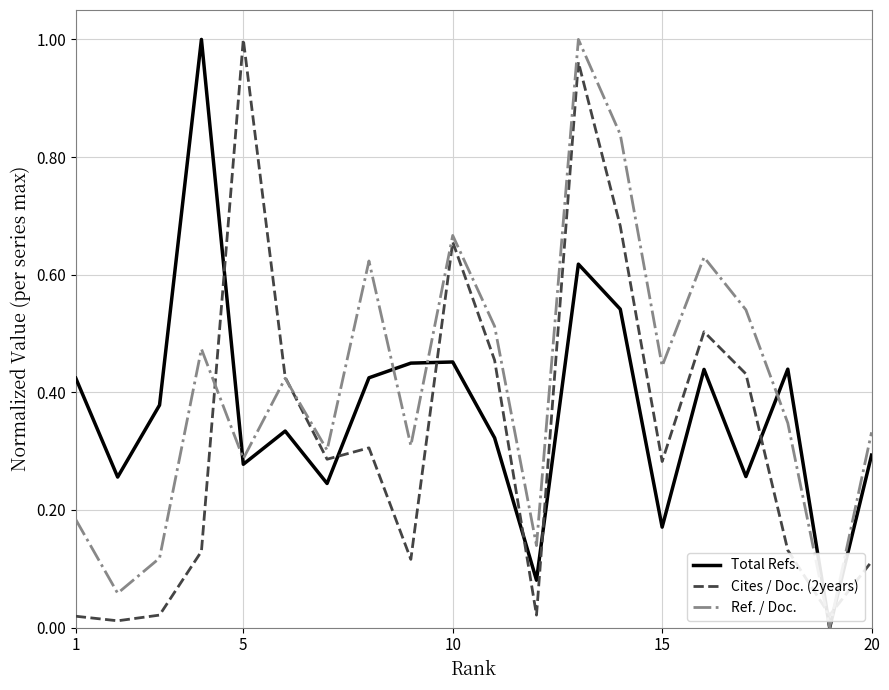

Rank the series by their average value, from highest to lowest.

Ref. / Doc., Total Refs., Cites / Doc. (2years)